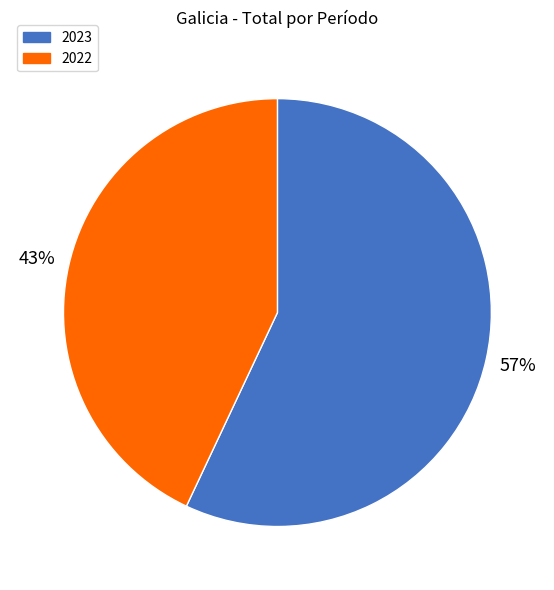

Rank the categories by value from highest to lowest.

2023, 2022